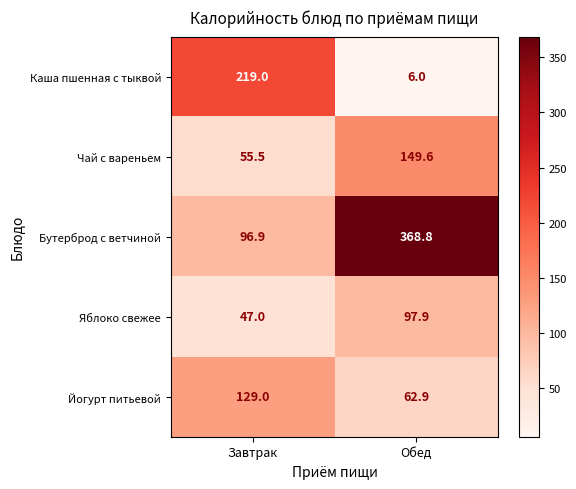

Which label corresponds to the smallest value in the chart?

Обед